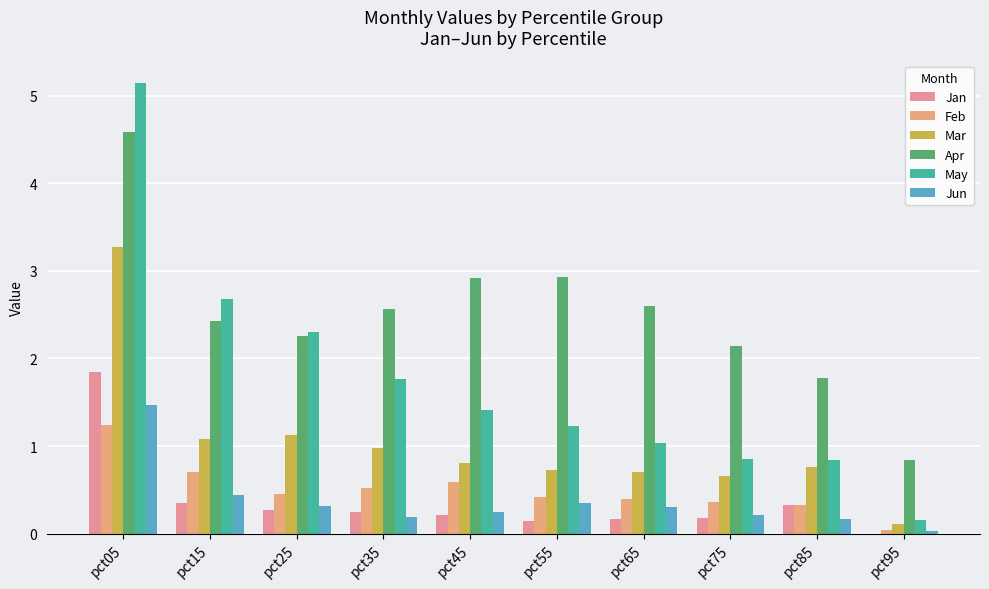

Rank the series at pct55 from lowest to highest value.

Jan, Jun, Feb, Mar, May, Apr